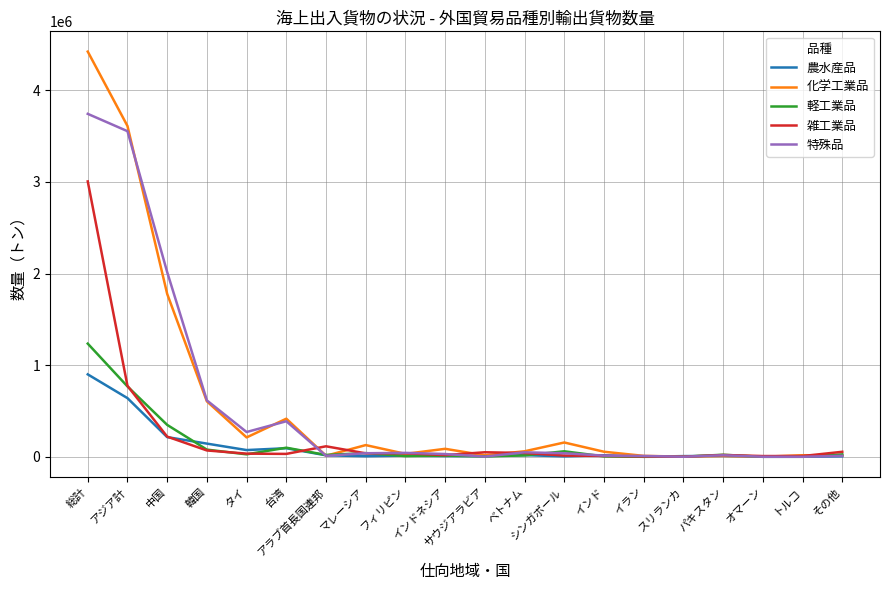

Count the number of data series in this chart.

5